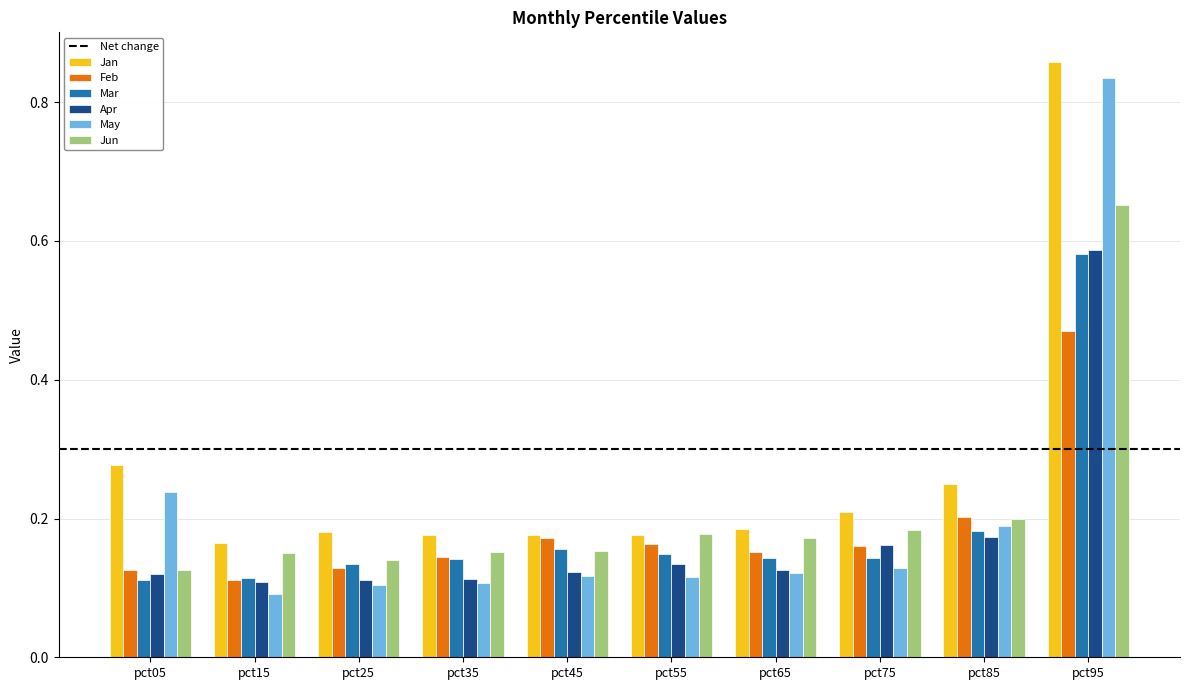

What is the sum of all Jun values?

2.1